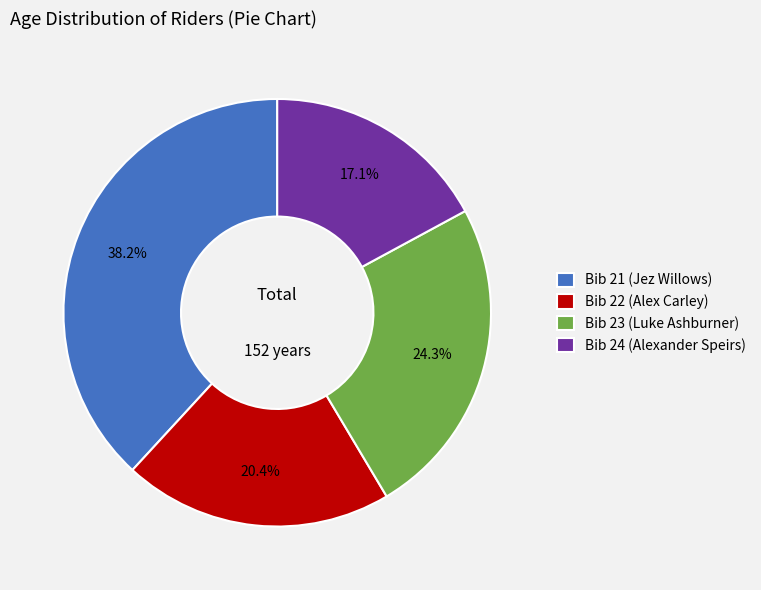

Is there a majority slice in this chart?

No